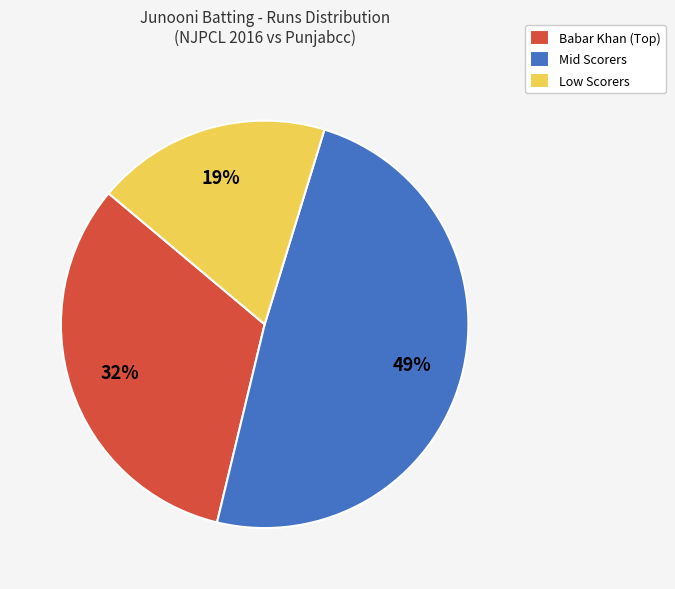

The Low Scorers slice represents 4% of the pie. True or false?

False